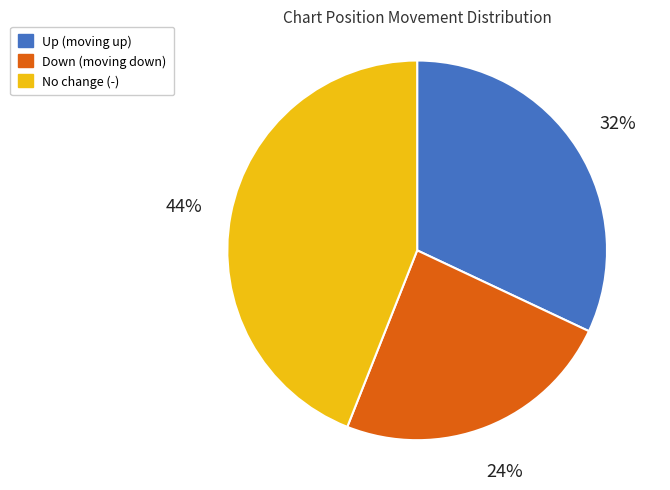

How many segments does this pie chart have?

3